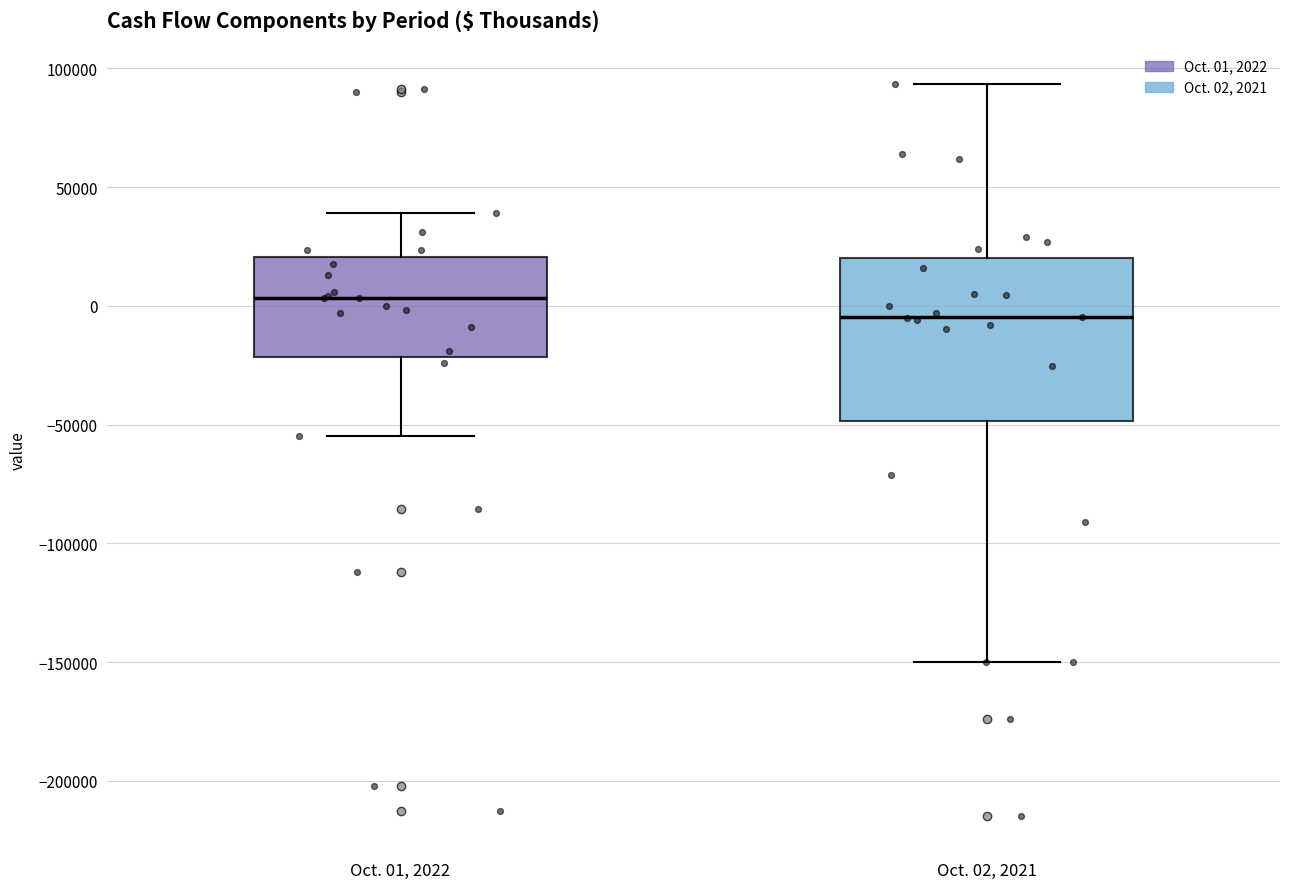

Reading left to right, transcribe this box plot: for each box, give where its median line is, the range the box spans, and where its two whiskers end, as read against the y-axis. The values are not printed on the chart, so give them approximately, as read against the axis.

Oct. 01, 2022: median 5000, box -20000 to 20000, whiskers -55000 to 40000
Oct. 02, 2021: median -5000, box -50000 to 20000, whiskers -150000 to 95000